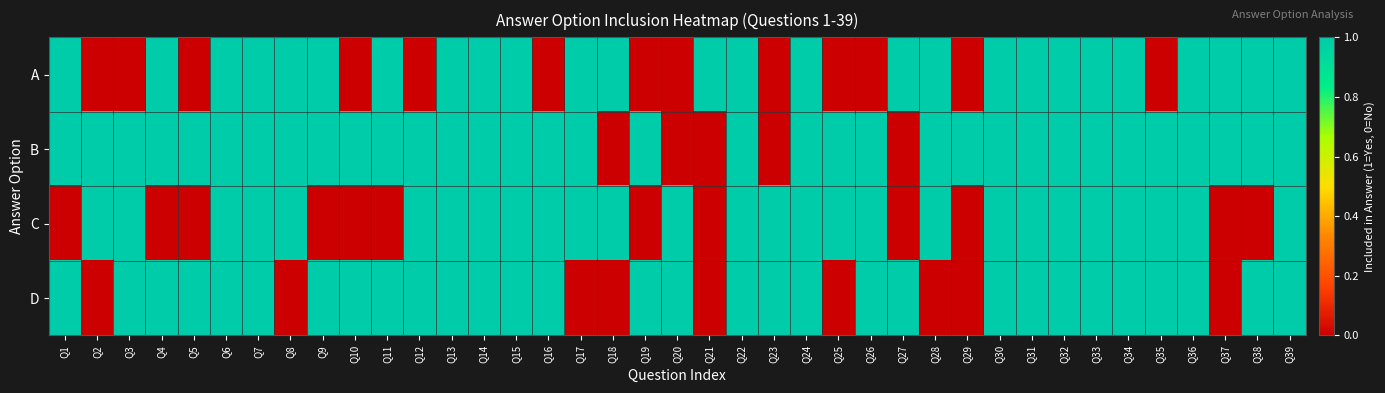

Which label corresponds to the largest value in the chart?

Q1